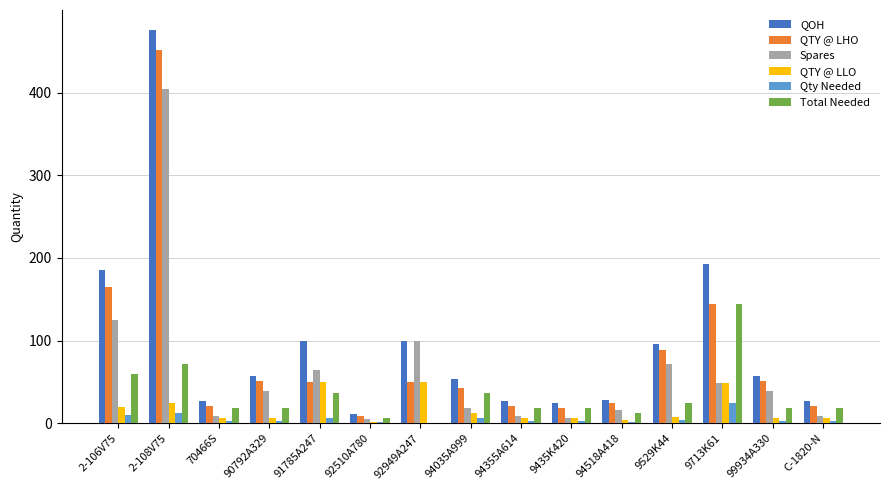

Where does the Spares series first go above 39?

2-106V75